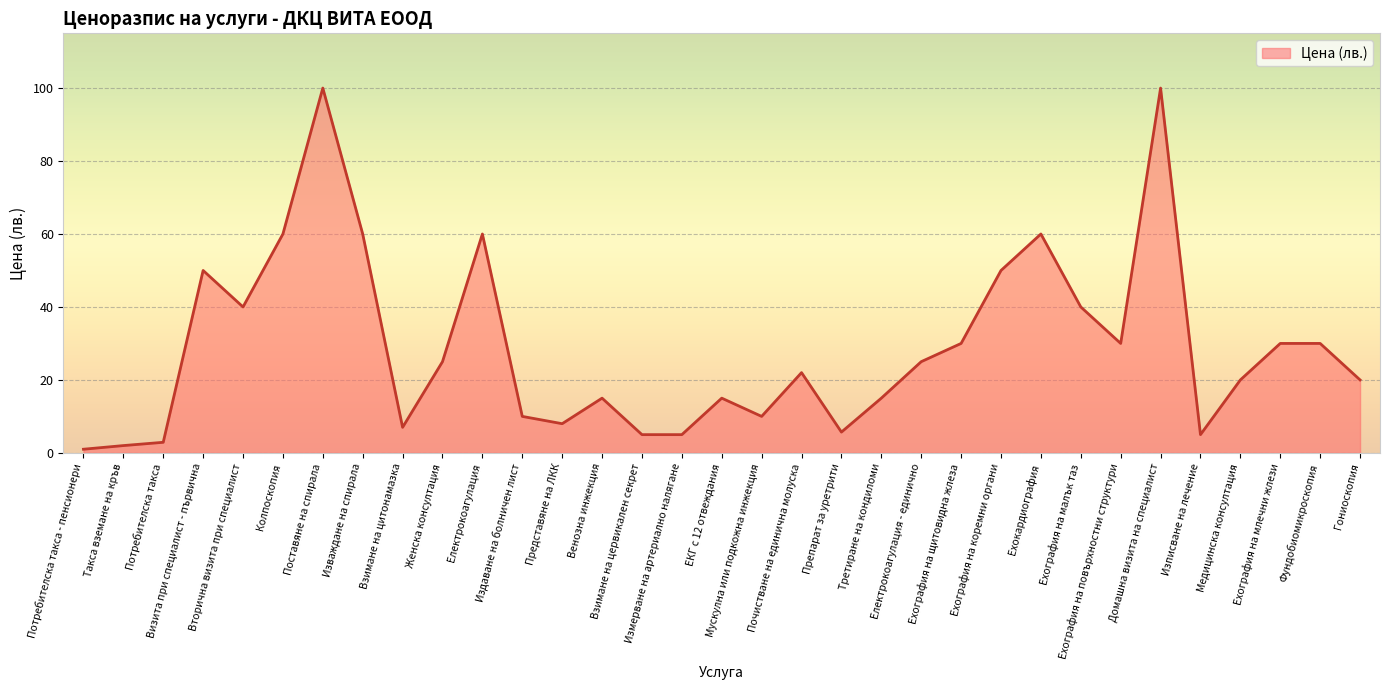

What is the maximum value shown in the chart?

100.0